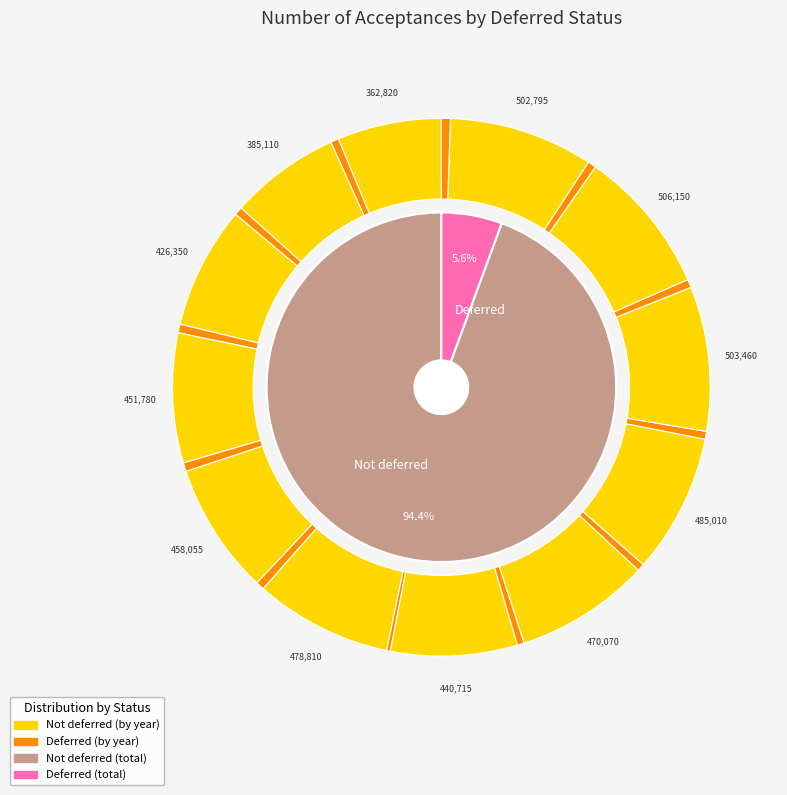

What percentage is NOT represented by 2014?

91.6%